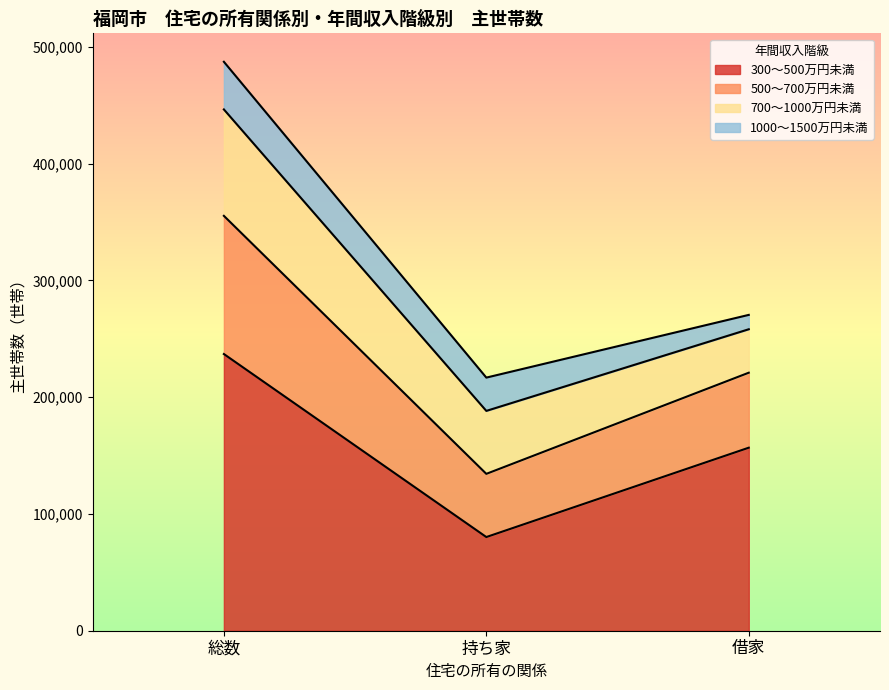

The 300～500万円未満 series shows 156700 at 借家. True or false?

True